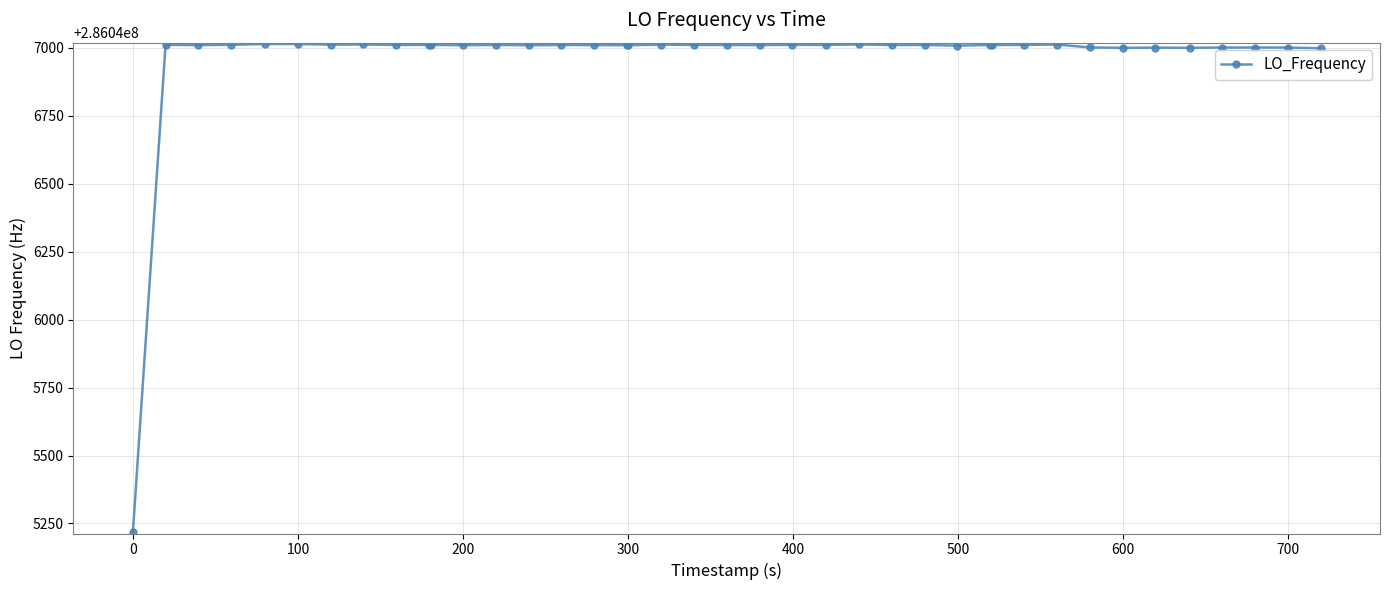

How many series are shown in this chart?

1